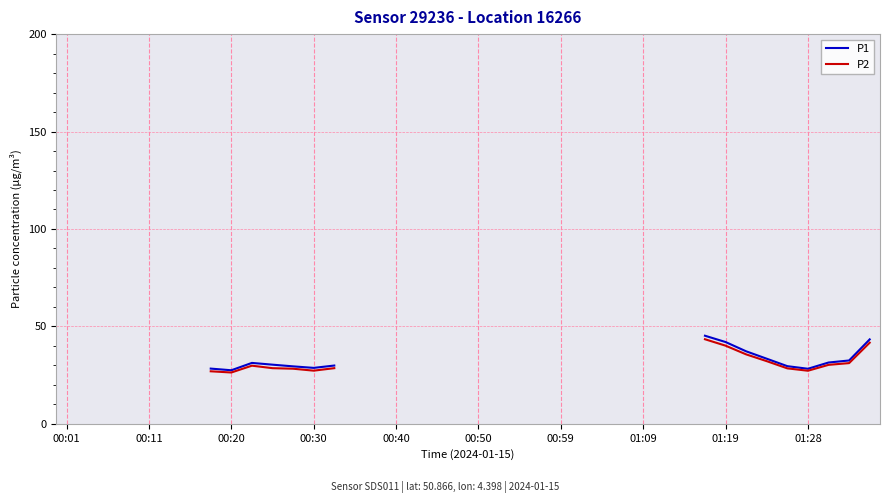

Count the number of categories in the chart.

40